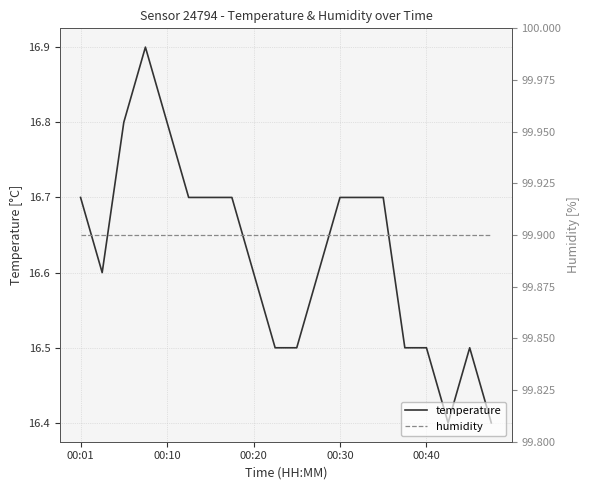

At how many categories does at least one series exceed 24?

20